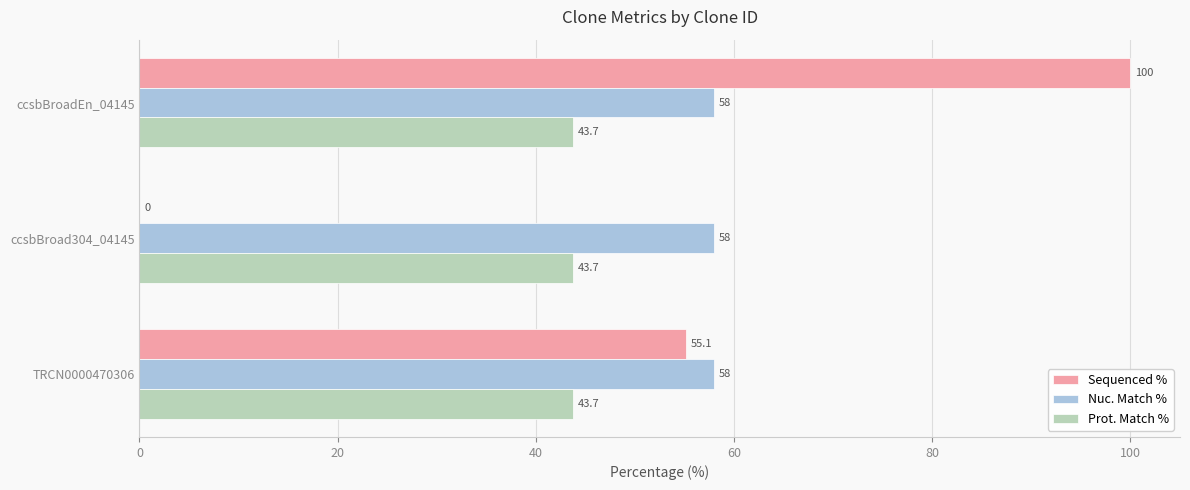

Which series has the largest total across all categories?

Nuc. Match %